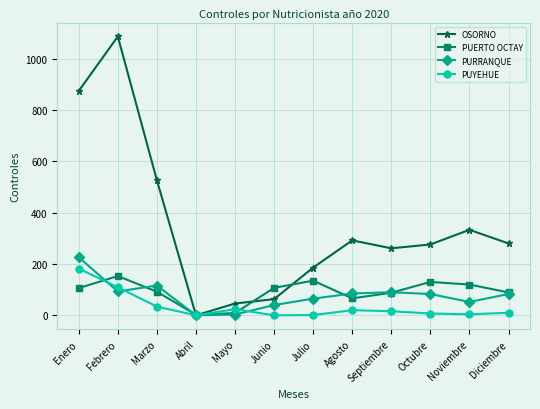

Which category has the highest value across all series?

Febrero